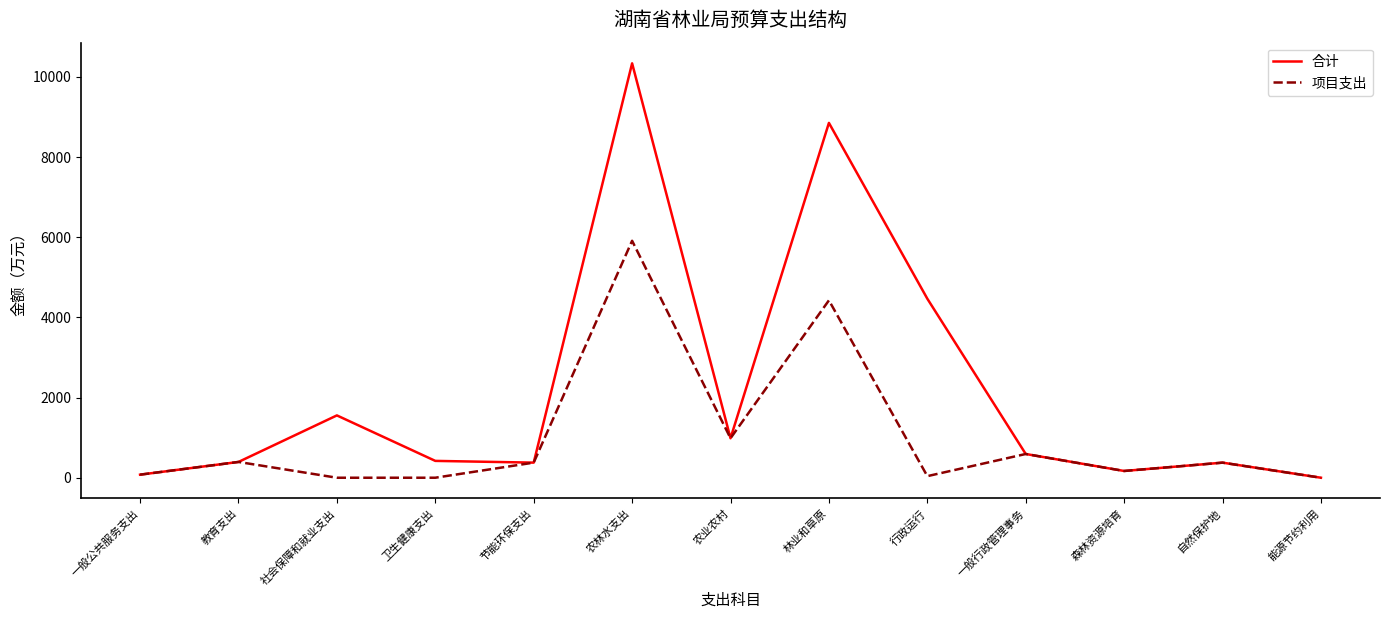

Which category has the highest value in the 项目支出 series?

农林水支出